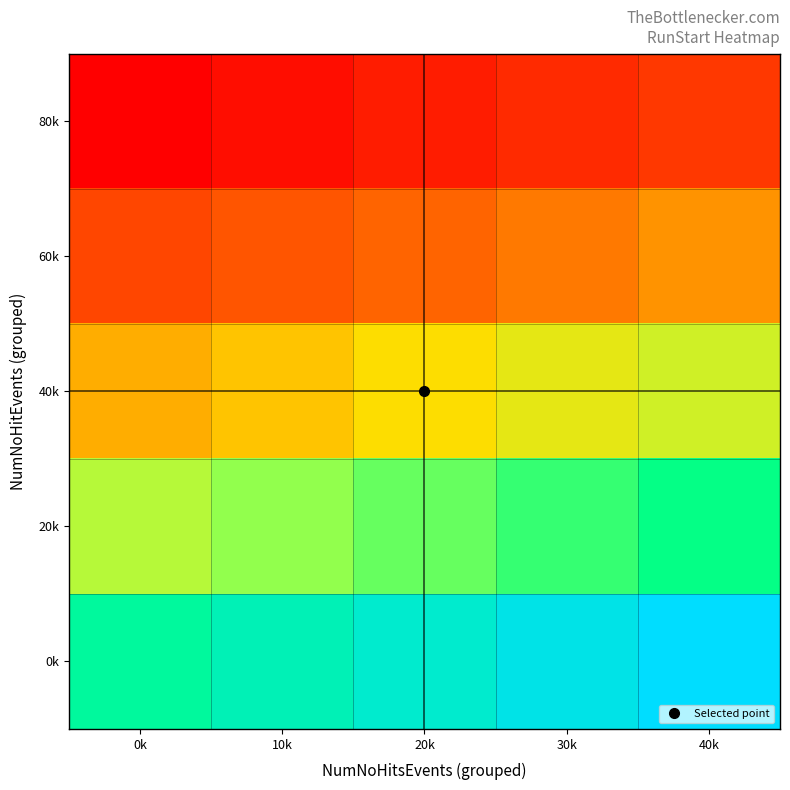

Reading right to left, extract all data points from this chart.

80k: 40k=0.2	30k=0.1	20k=0.1	10k=0.0	0k=0.0
60k: 40k=0.4	30k=0.3	20k=0.3	10k=0.3	0k=0.2
40k: 40k=0.6	30k=0.5	20k=0.5	10k=0.5	0k=0.4
20k: 40k=0.8	30k=0.8	20k=0.7	10k=0.7	0k=0.6
0k: 40k=1.0	30k=1.0	20k=0.9	10k=0.9	0k=0.8